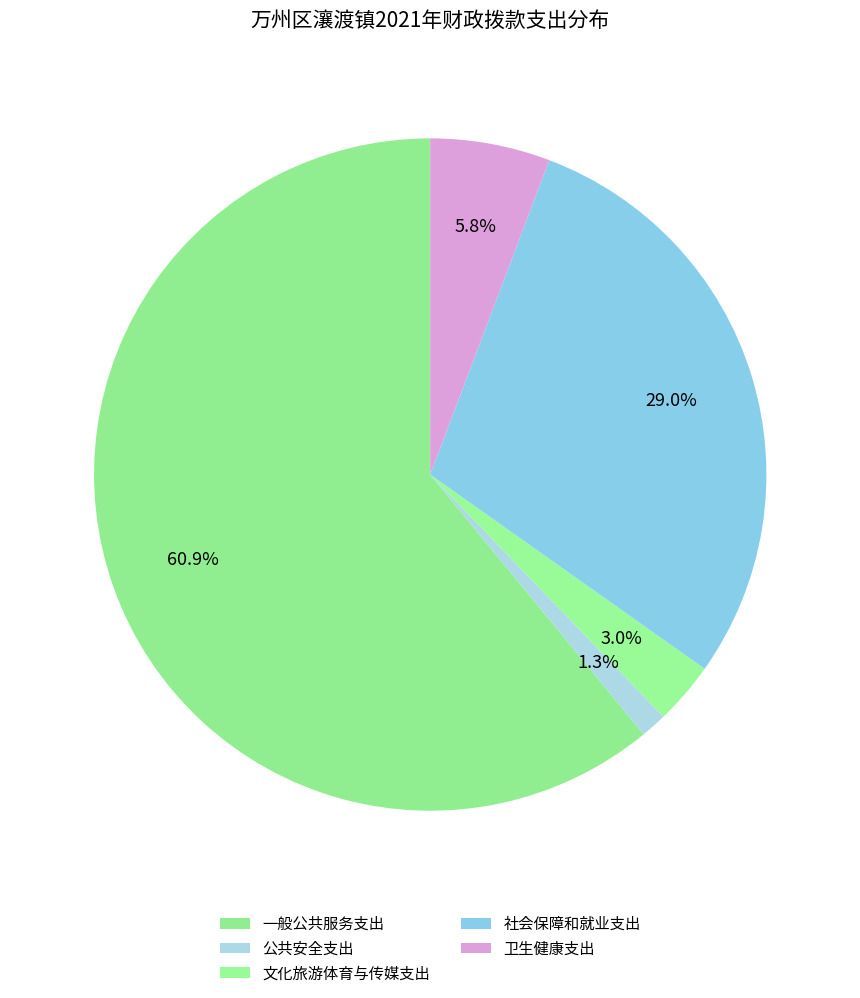

Which slice is the smallest?

公共安全支出